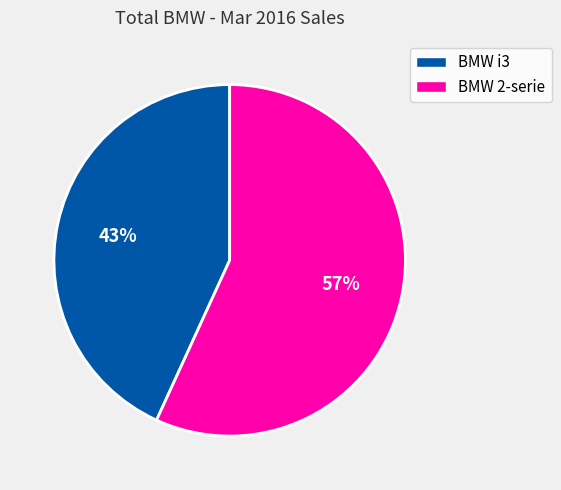

What is the smallest slice in the pie chart?

BMW i3